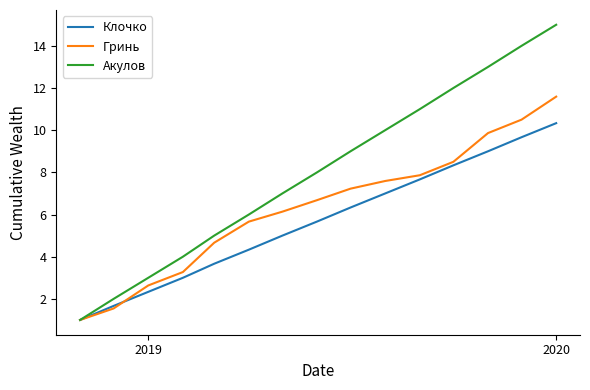

Which series has the widest spread of values?

Акулов